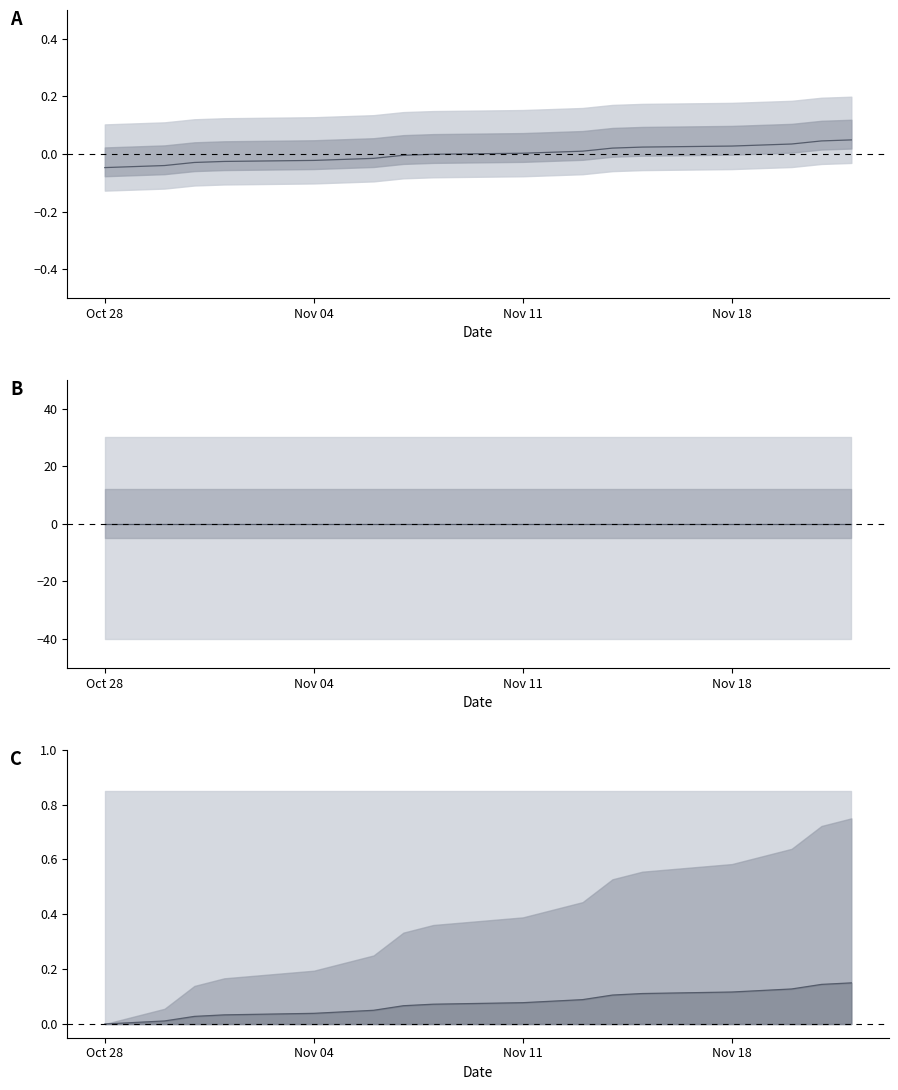

True or false: Palūkanos norm and Palūkanos cross at least once.

False